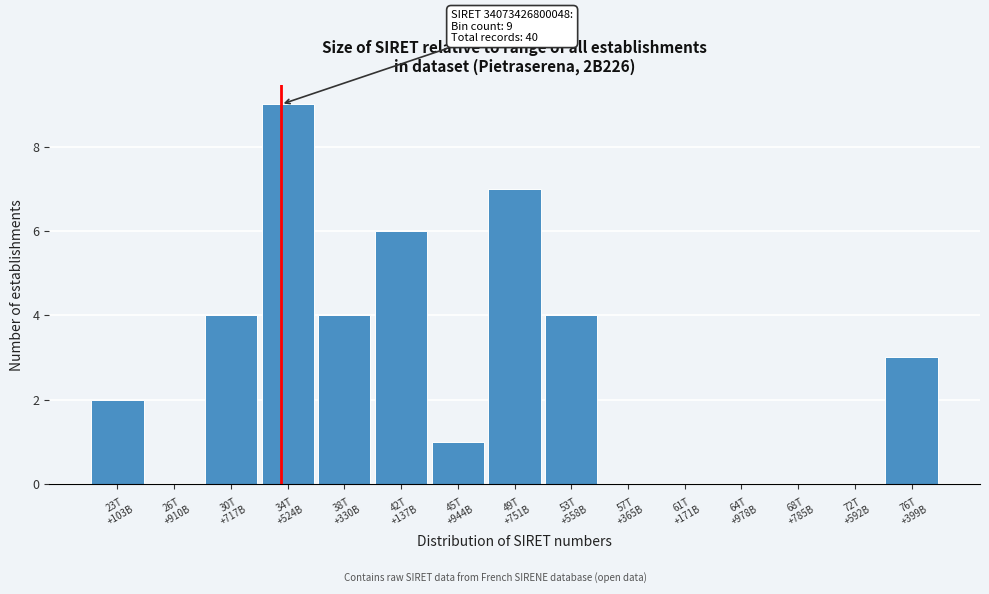

What is the maximum value shown in the chart?

9